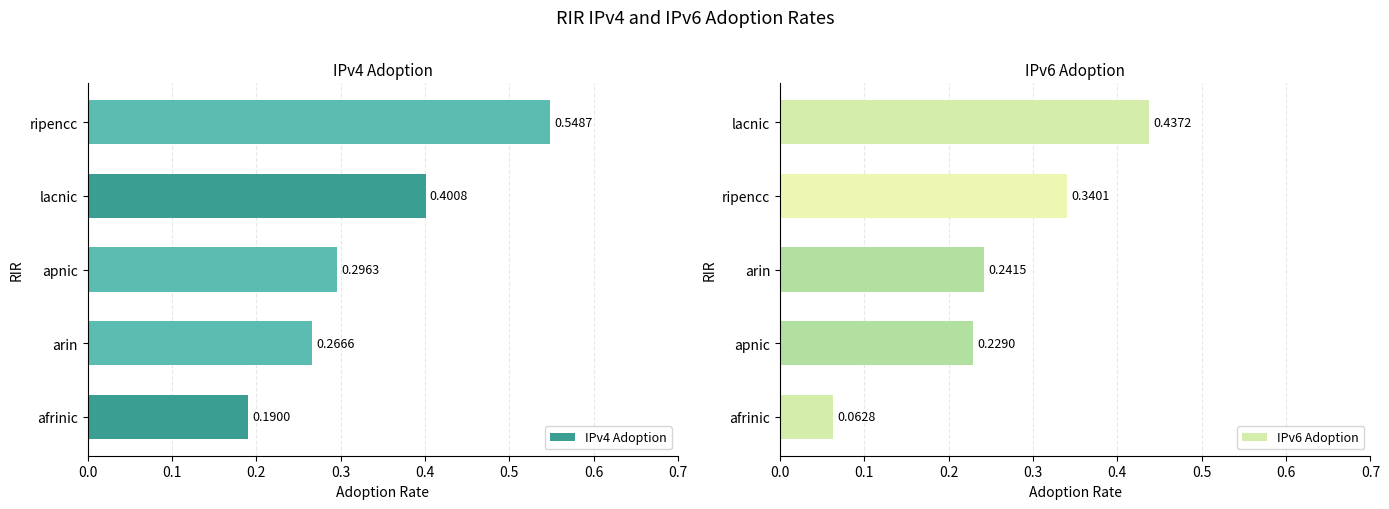

Which series has the largest total across all categories?

IPv4 Adoption